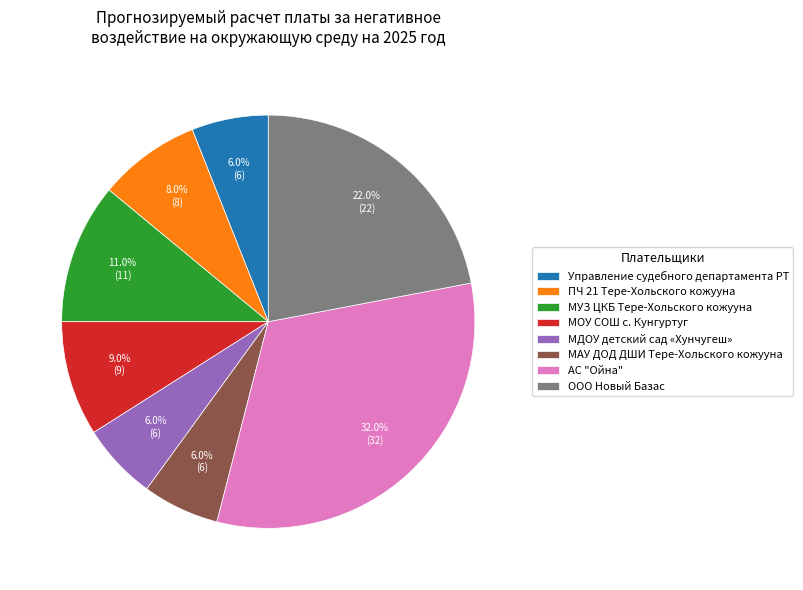

Does МАУ ДОД ДШИ Тере-Хольского кожууна represent more than half of the total?

No